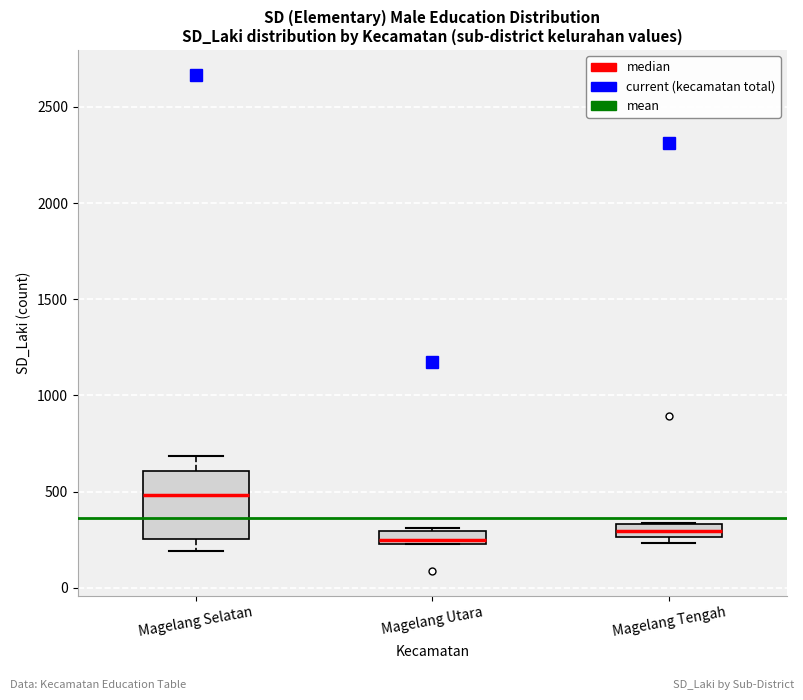

Where is the lower edge of the box for Magelang Utara on the y-axis? The values are not printed on the chart, so give them approximately, as read against the axis.

250